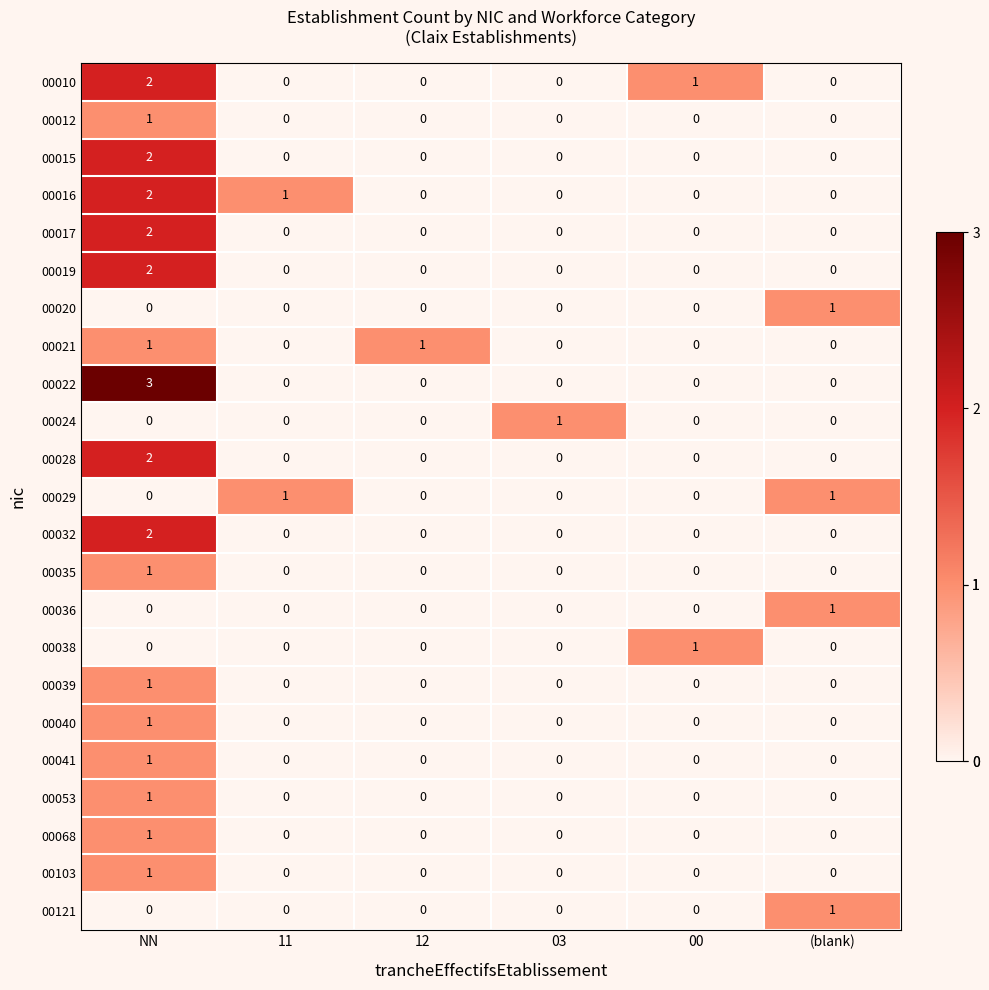

Which series has the widest spread of values?

00022